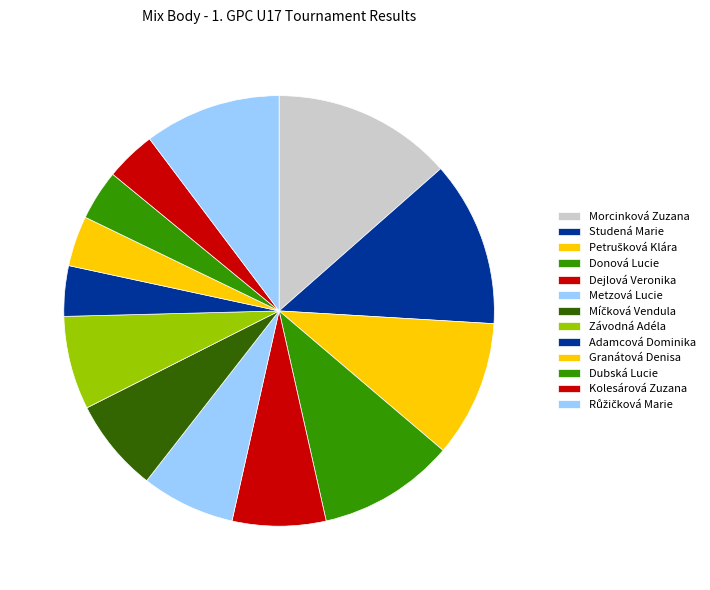

Count the number of slices in the pie.

13